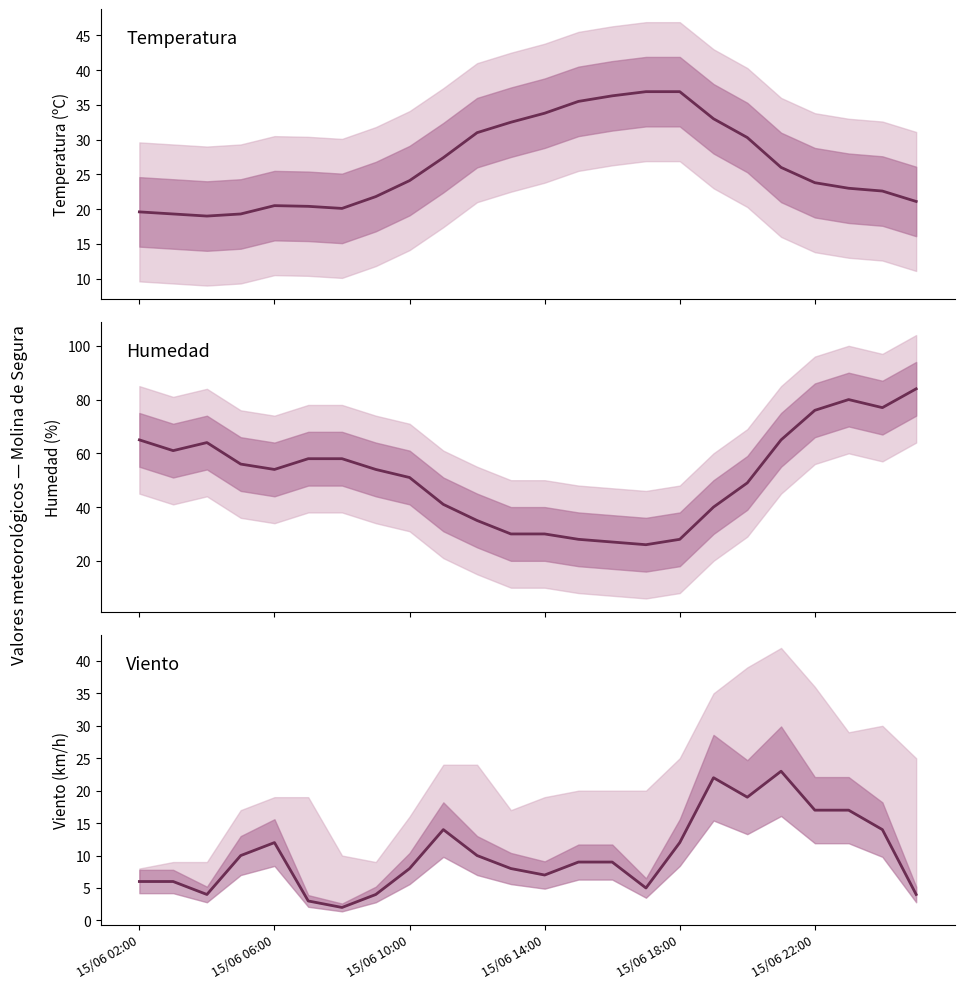

Which series has the largest range (max minus min)?

Humedad (%)